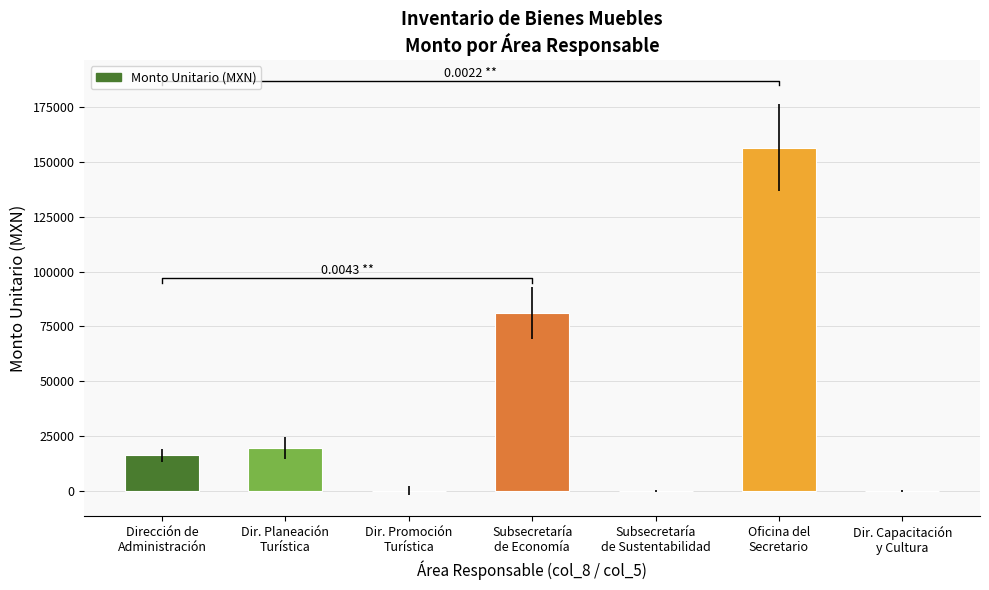

Which label corresponds to the smallest value in the chart?

Dir. Promoción
Turística